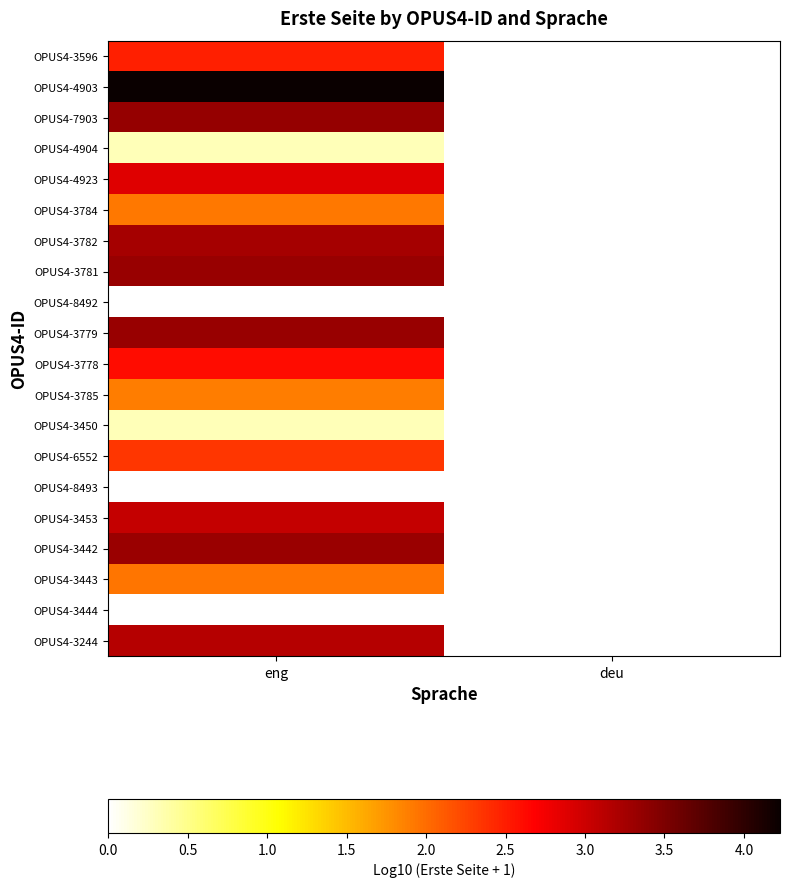

Between deu and eng, which is larger?

eng